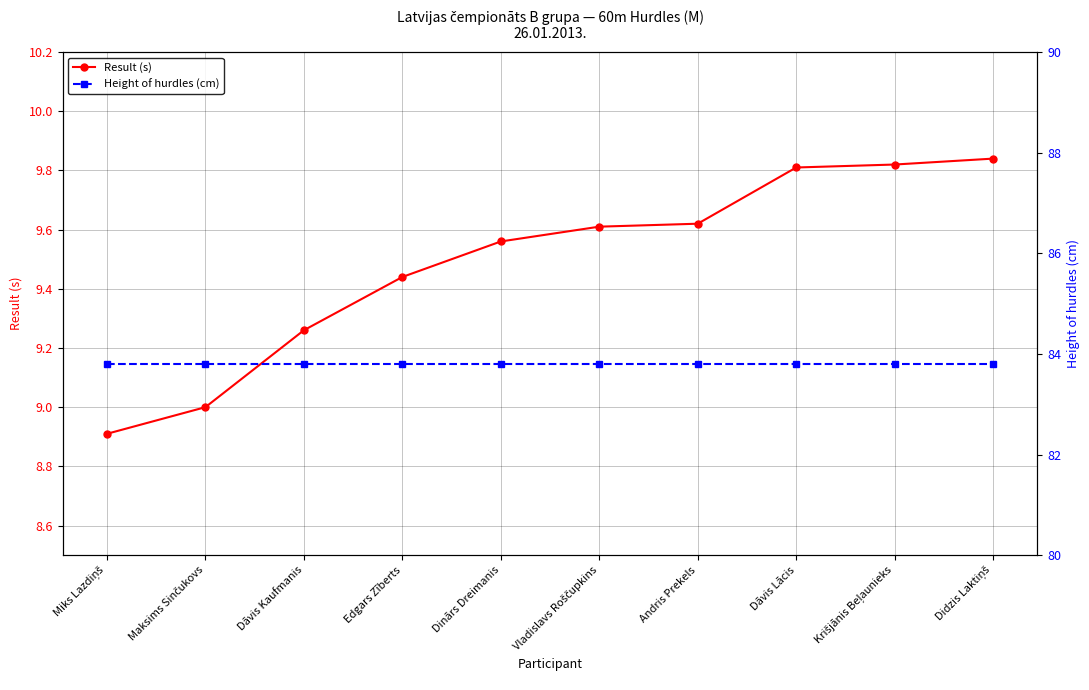

True or false: Height of hurdles (cm) has a value of 83.8 at Edgars Zīberts.

True